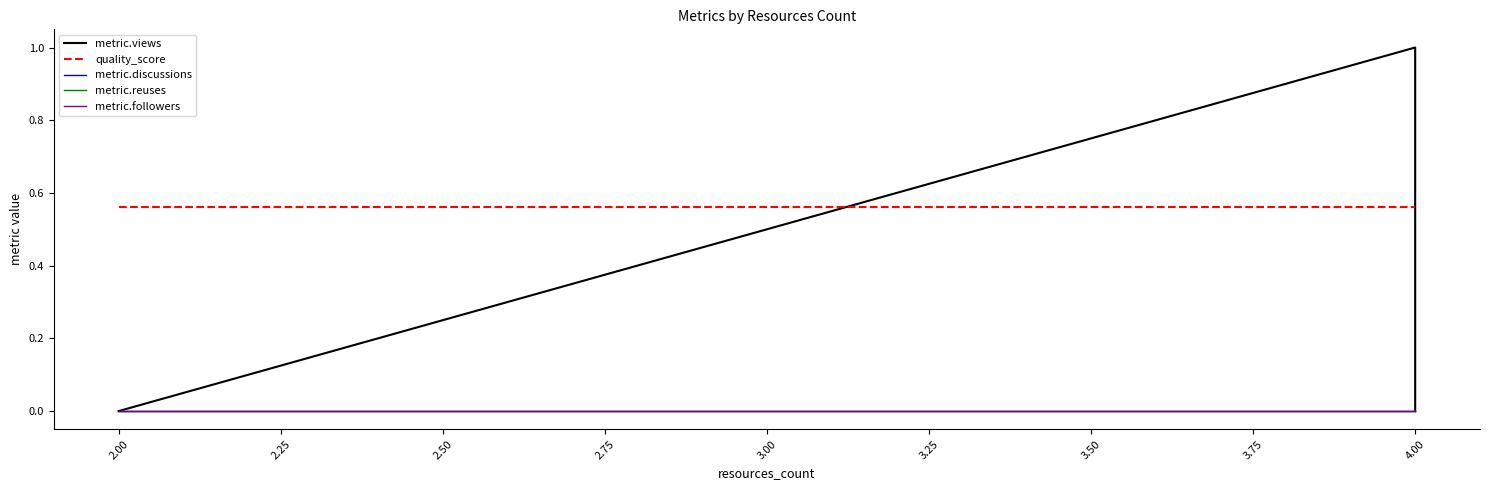

Reading right to left, extract all data points from this chart.

metric.views: 0.0	1.0	0.0	0.0
quality_score: 0.6	0.6	0.6	0.6
metric.discussions: 0.0	0.0	0.0	0.0
metric.reuses: 0.0	0.0	0.0	0.0
metric.followers: 0.0	0.0	0.0	0.0